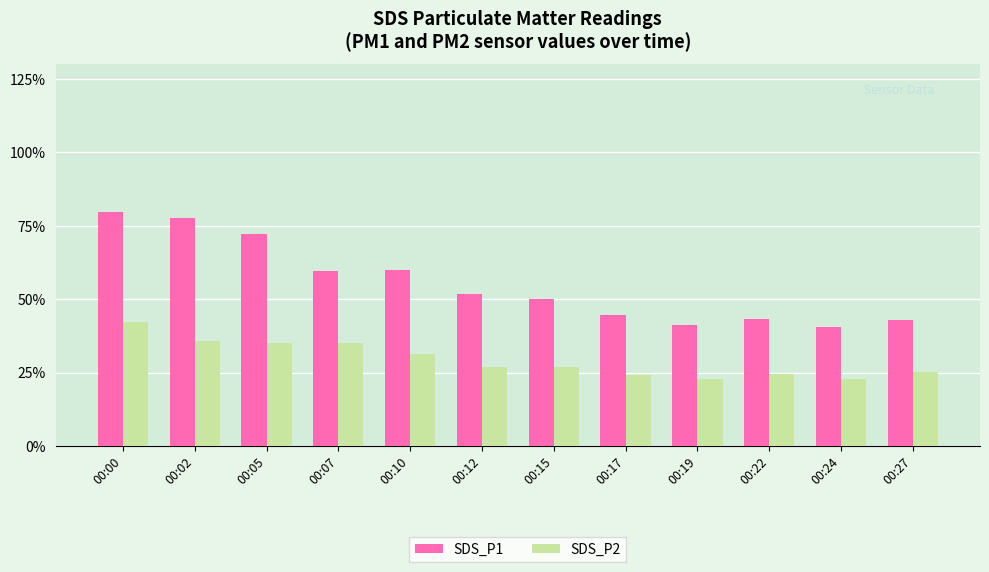

Read the SDS_P1 value at 00:05.

72.2